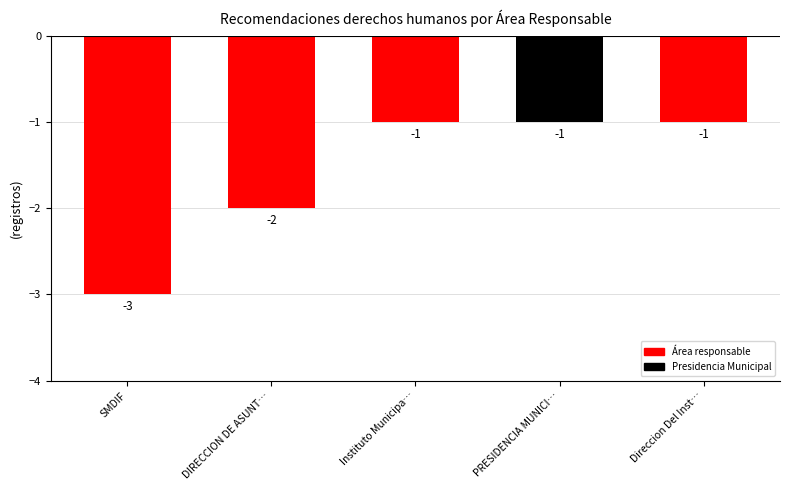

How many distinct data groups are displayed?

1